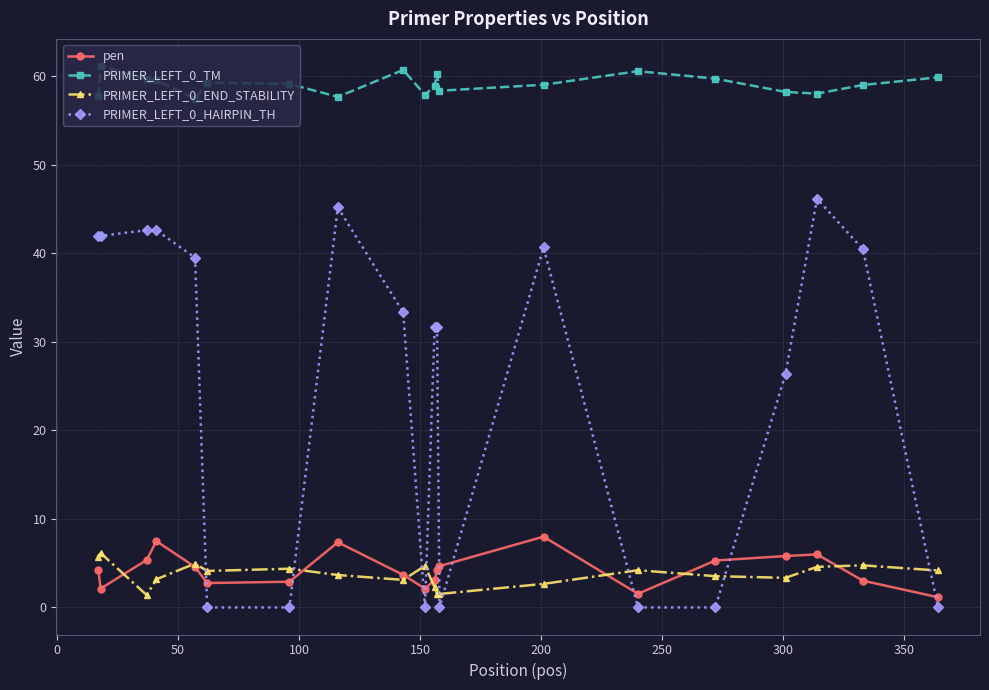

Count the number of data series in this chart.

4